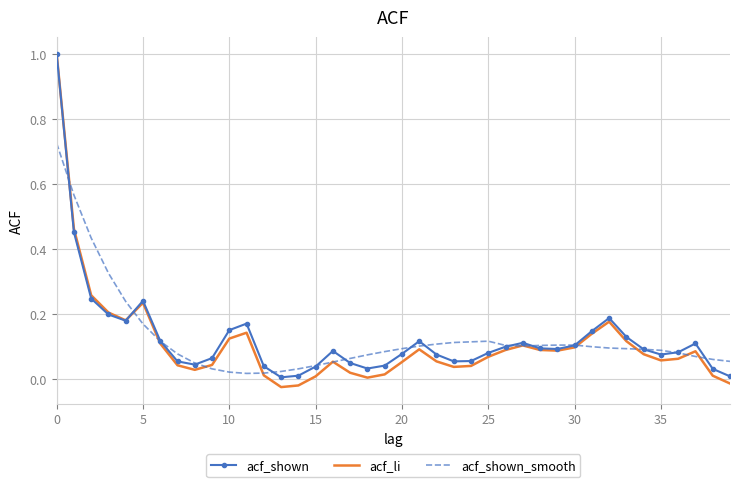

Which series has the largest range (max minus min)?

acf_li